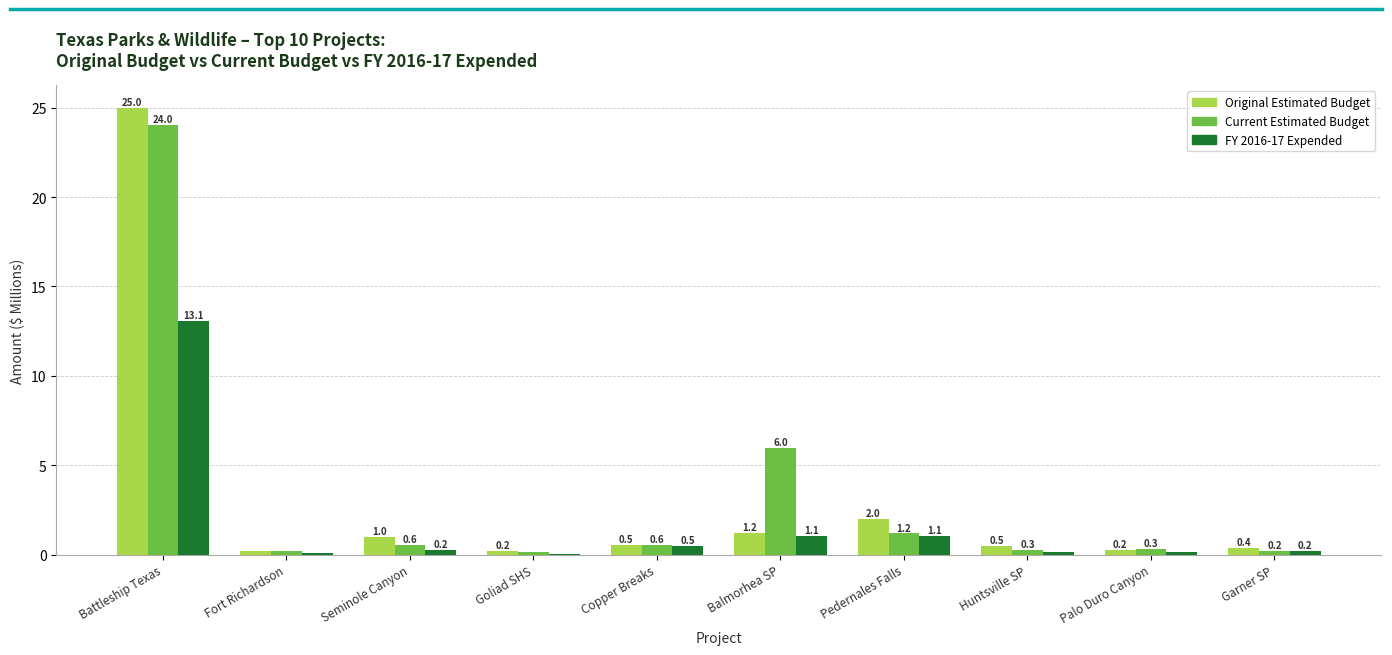

At which label is Original Estimated Budget closest to 12?

Pedernales Falls